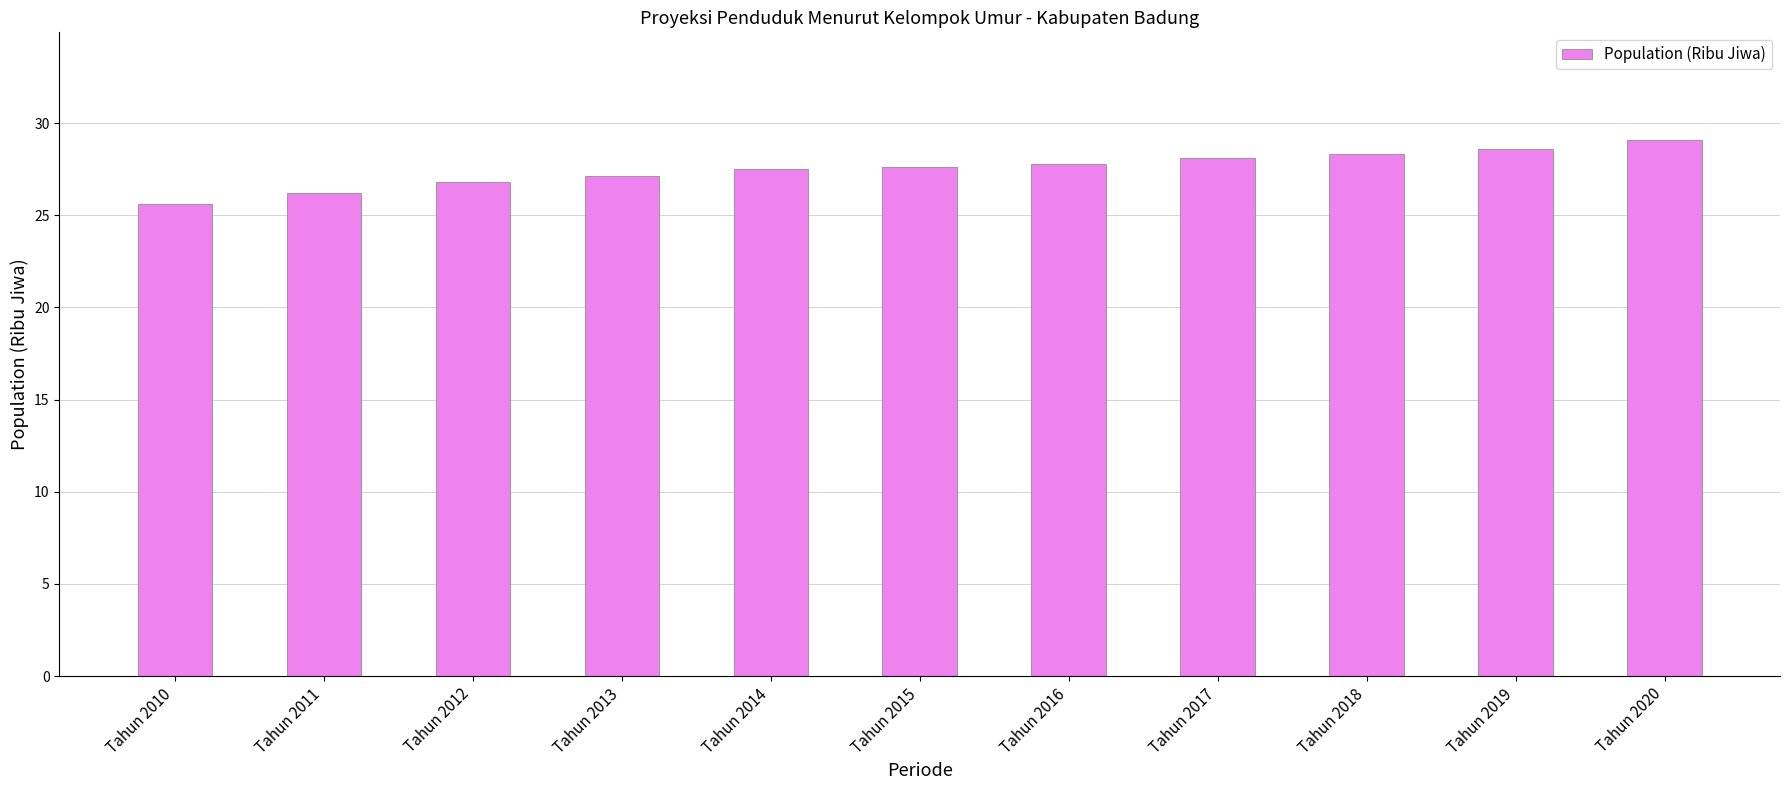

What is the difference between the maximum and second lowest values?

2.9